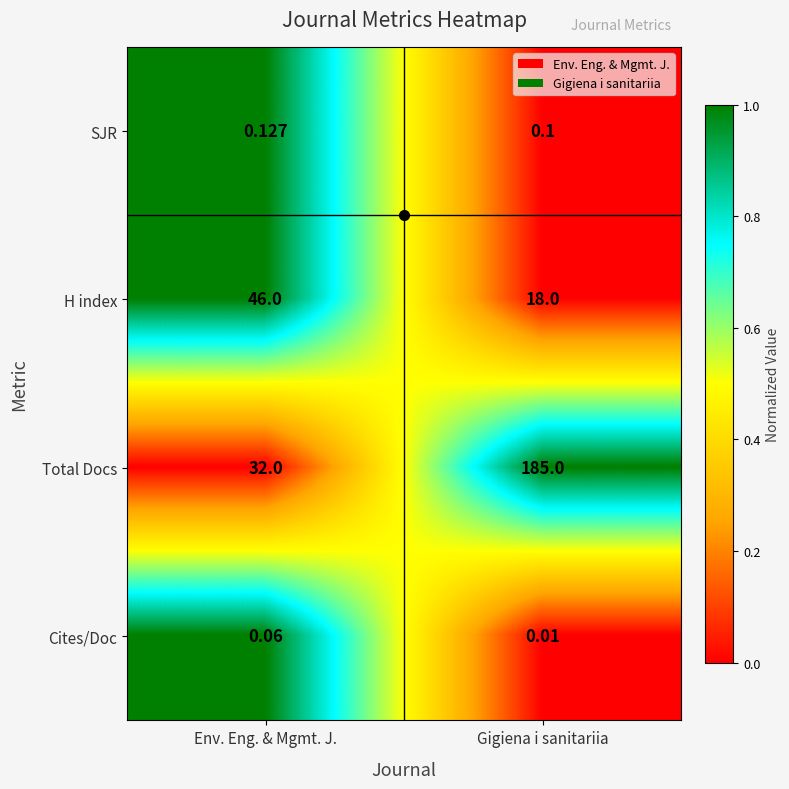

At which category is the sum across all series the highest?

Gigiena i sanitariia